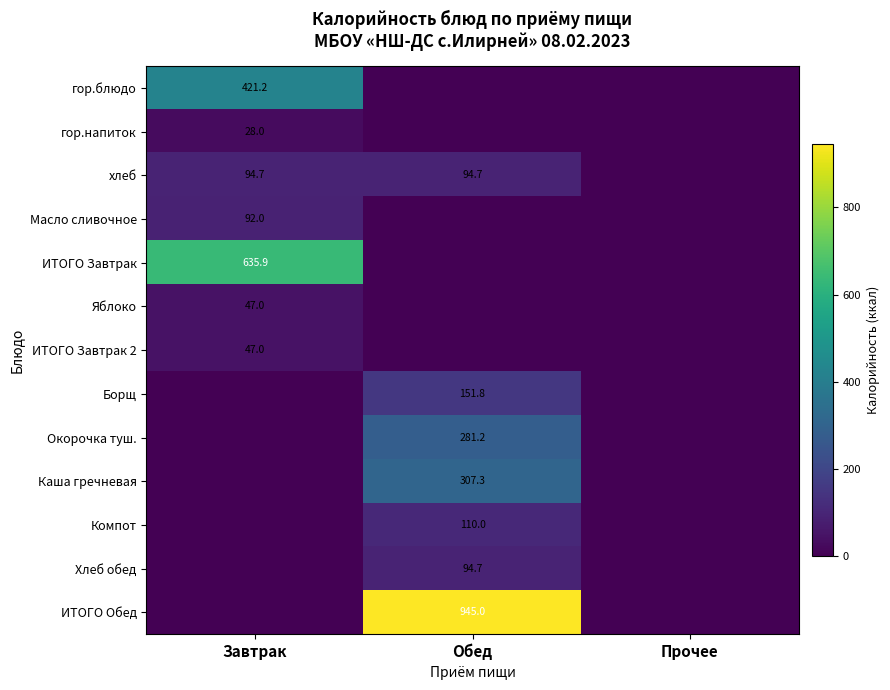

At which category does the chart reach its minimum across all series?

Обед